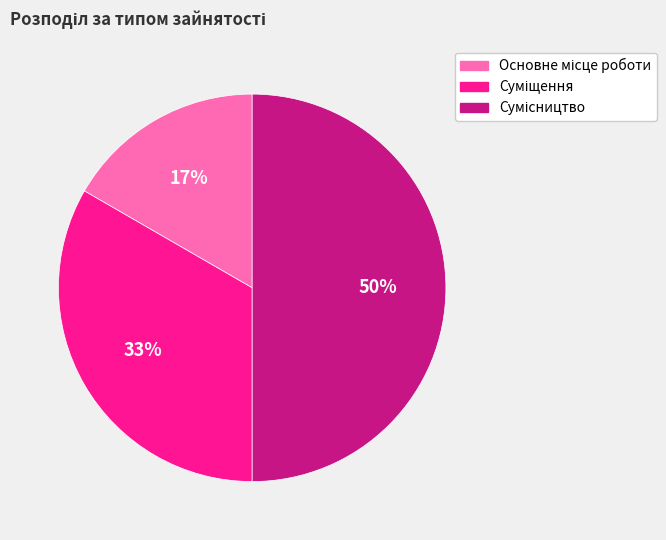

To the nearest percent, what is the average slice percentage?

33%